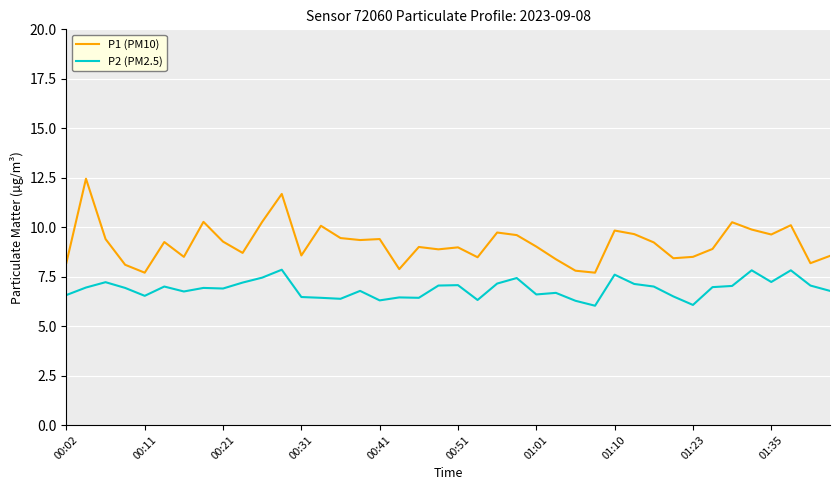

Which series has the widest spread of values?

P1 (PM10)